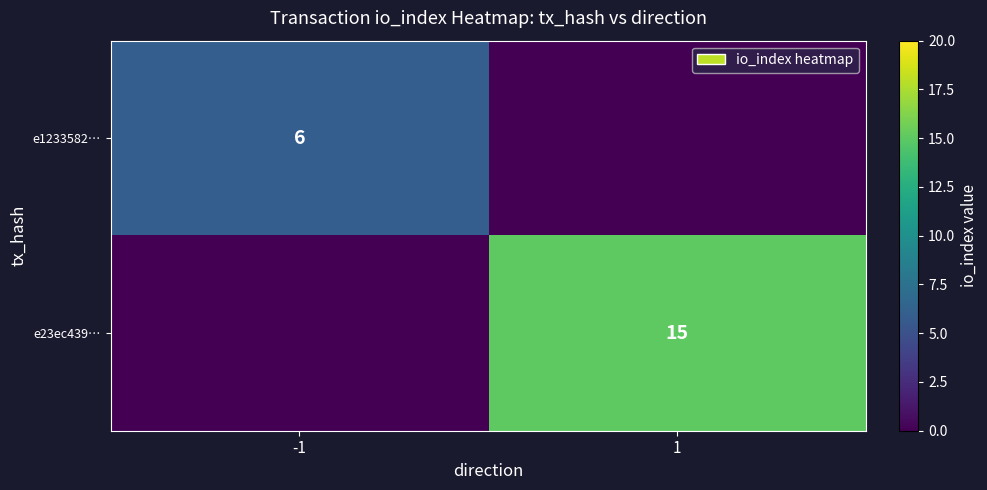

The value of e1233582… at -1 is 6. True or false?

True